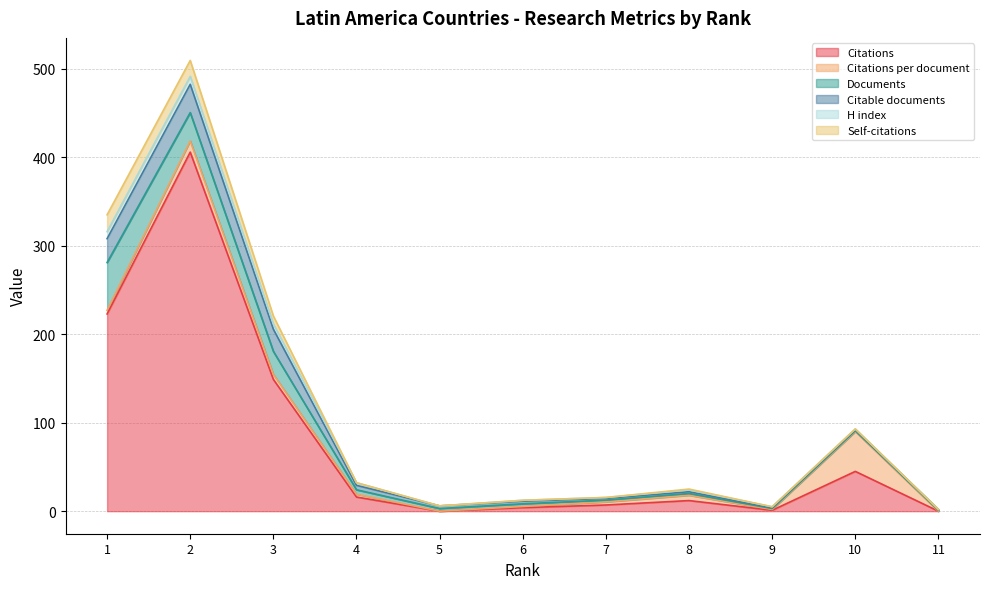

True or false: Citable documents and Documents cross at least once.

False